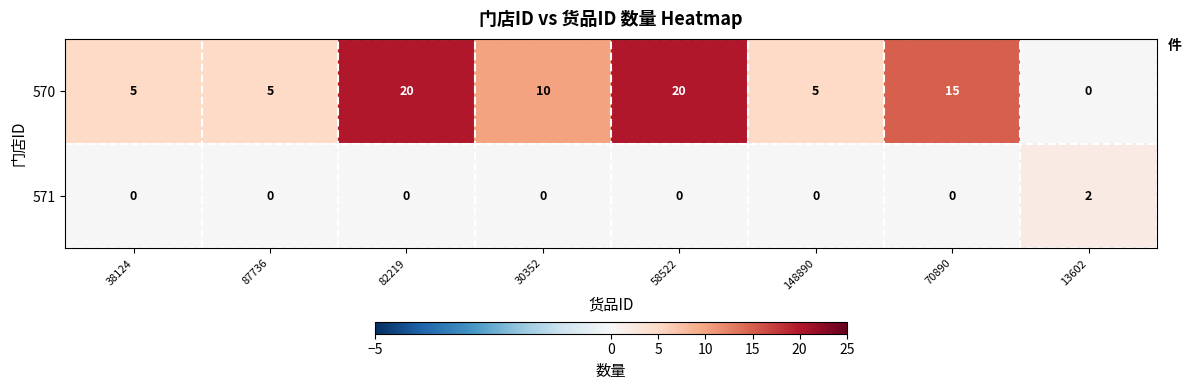

What is the sum of the 570 values at 30352 and 13602?

10